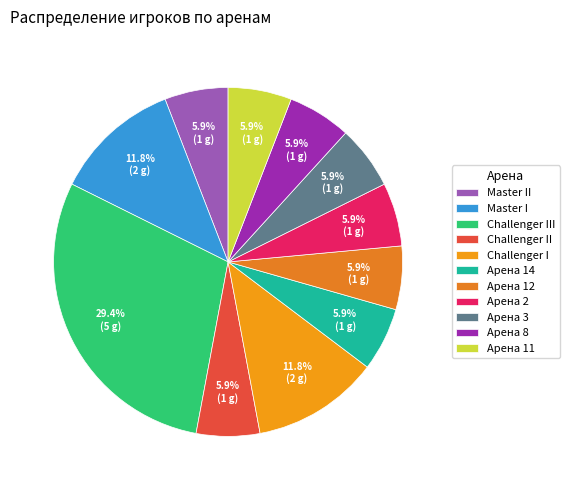

Count the number of slices in the pie.

11